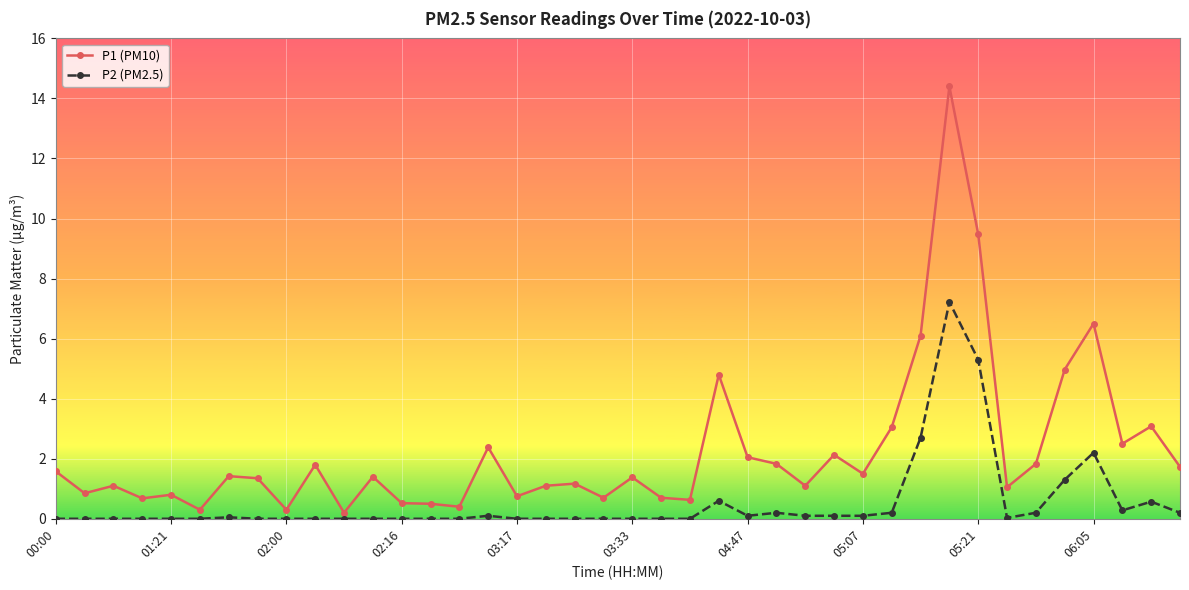

Which series has the largest range (max minus min)?

P1 (PM10)